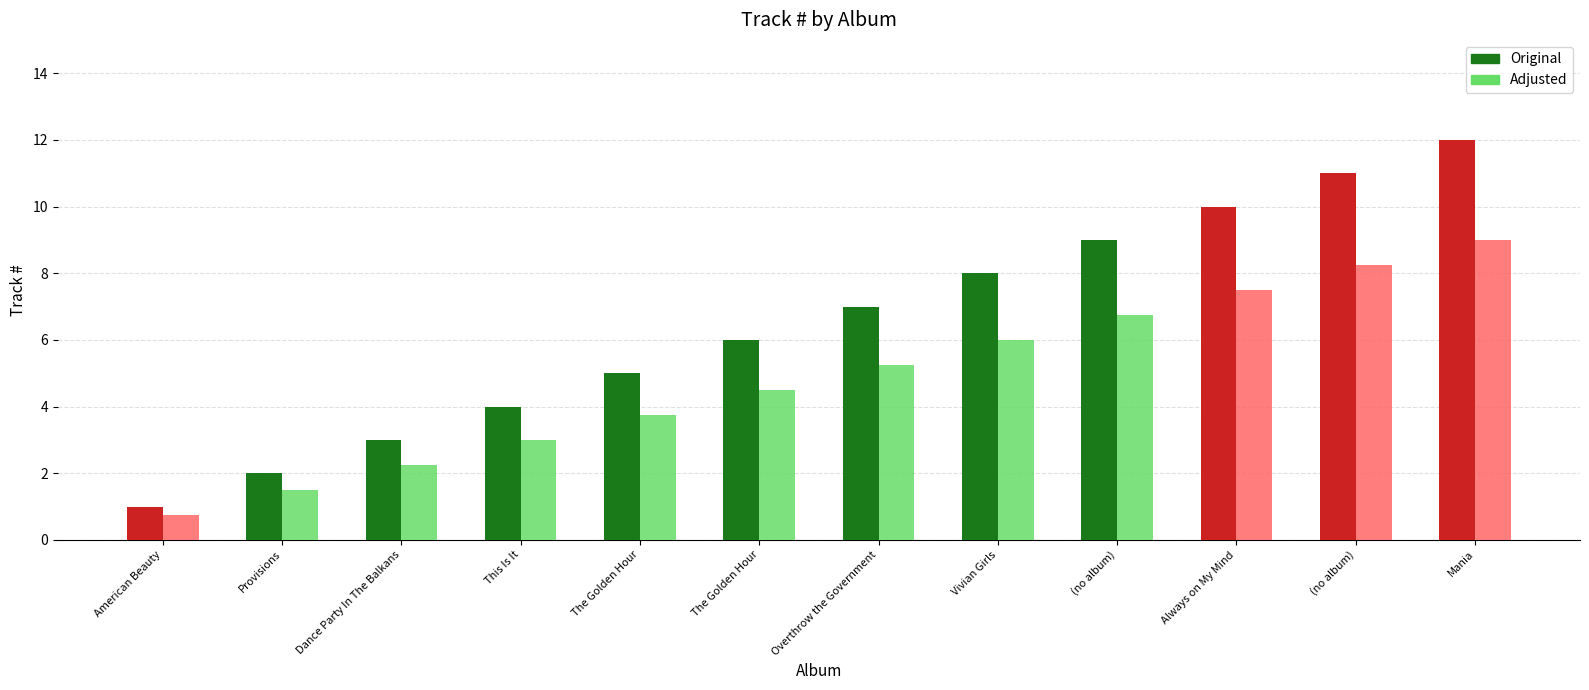

Between Overthrow the Government and Dance Party In The Balkans, which is larger?

Overthrow the Government